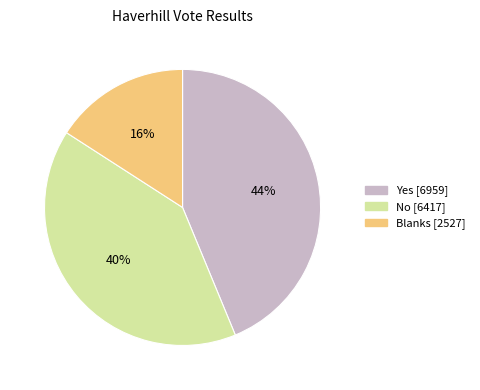

Which category has the smallest portion of the pie?

Blanks